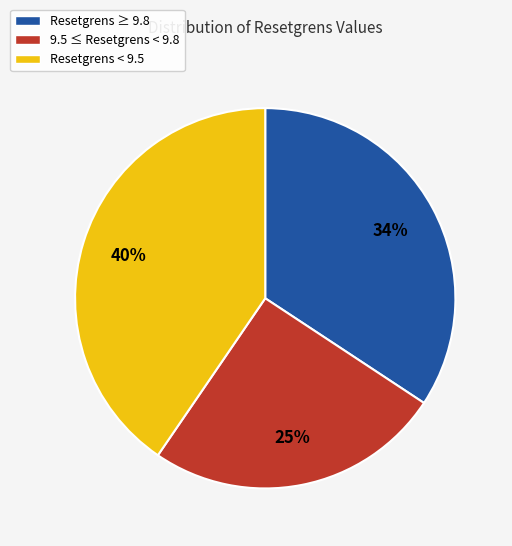

To the nearest percent, what is the difference between the largest and smallest slice percentages?

15%